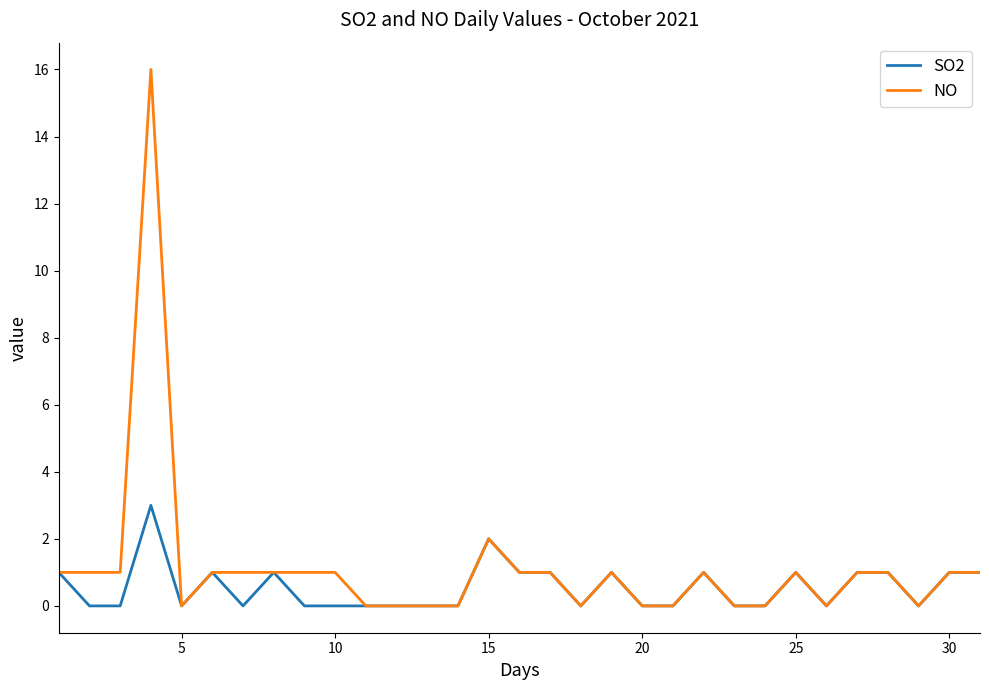

Reading left to right, extract all data points from this chart.

SO2: 1	0	0	3	0	1	0	1	0	0	0	0	0	0	2	1	1	0	1	0	0	1	0	0	1	0	1	1	0	1	1
NO: 1	1	1	16	0	1	1	1	1	1	0	0	0	0	2	1	1	0	1	0	0	1	0	0	1	0	1	1	0	1	1